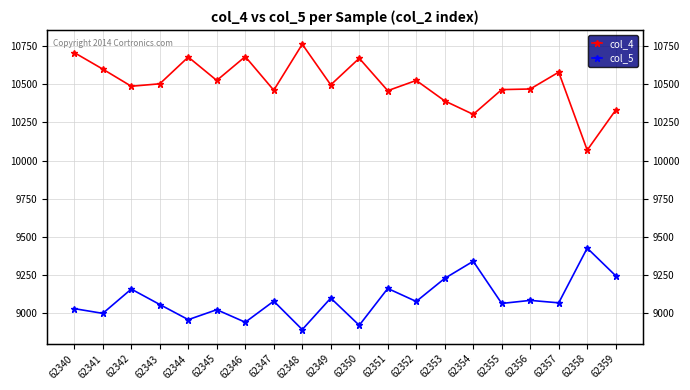

At which category does col_5 reach its first local peak?

62342